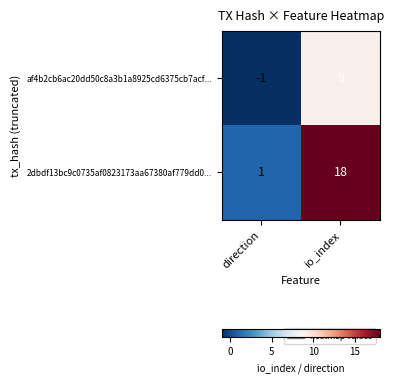

How many categories are shown in the chart?

2